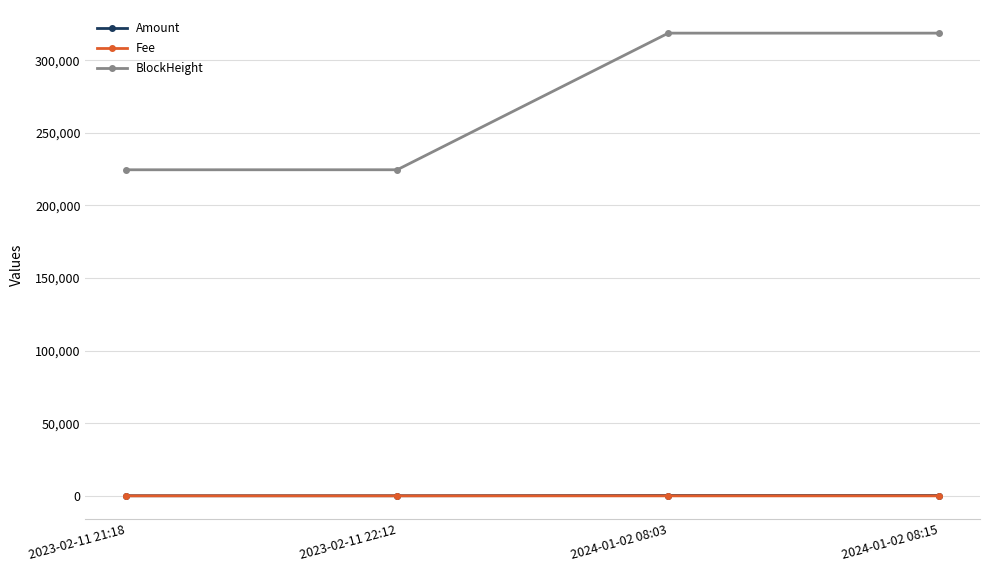

How many lines are shown in the chart?

3